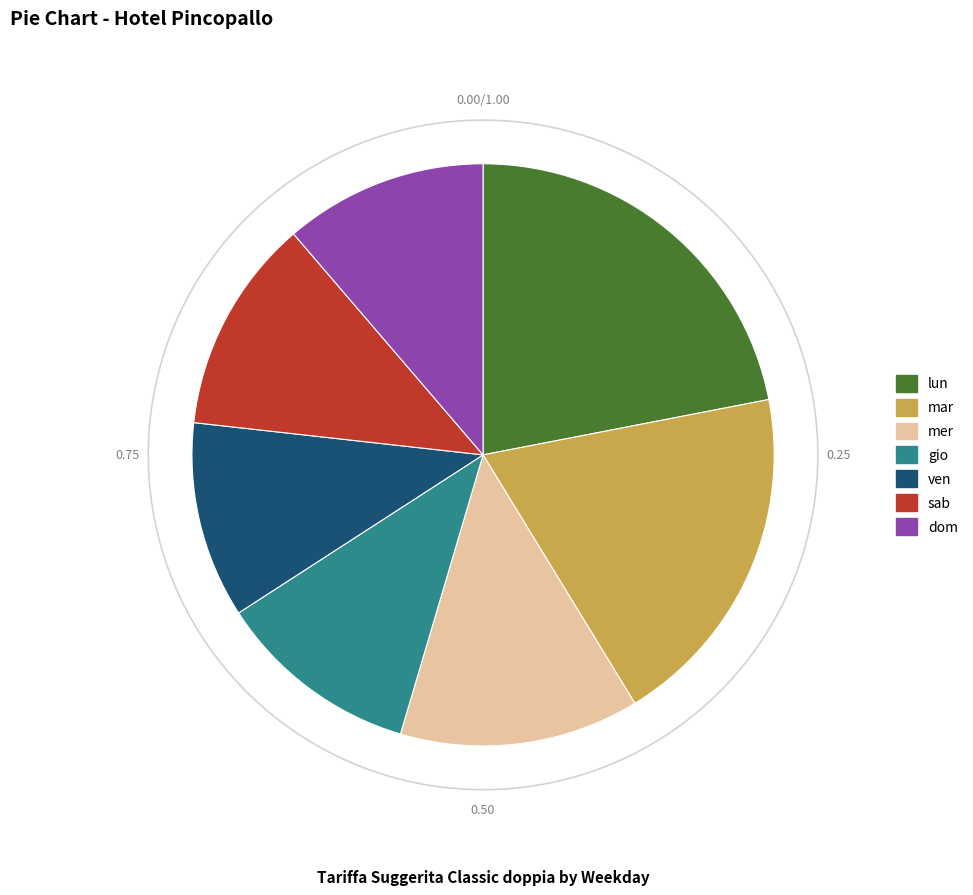

What is the change in value from lun to ven?

-36.5